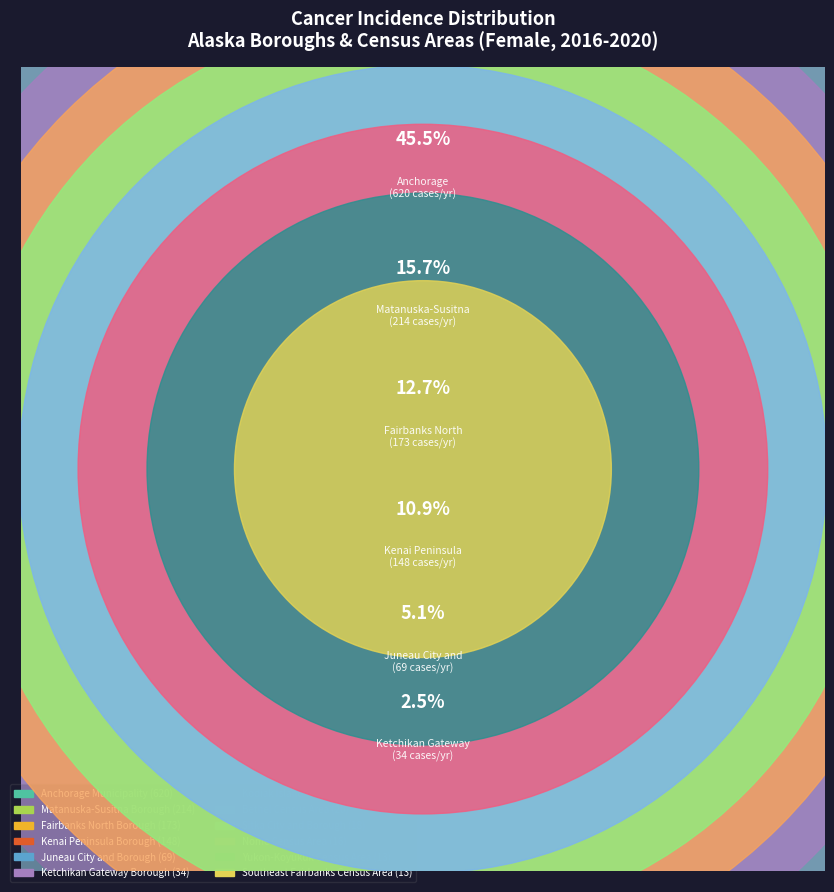

True or false: Nome Census Area accounts for 11% of the total.

False